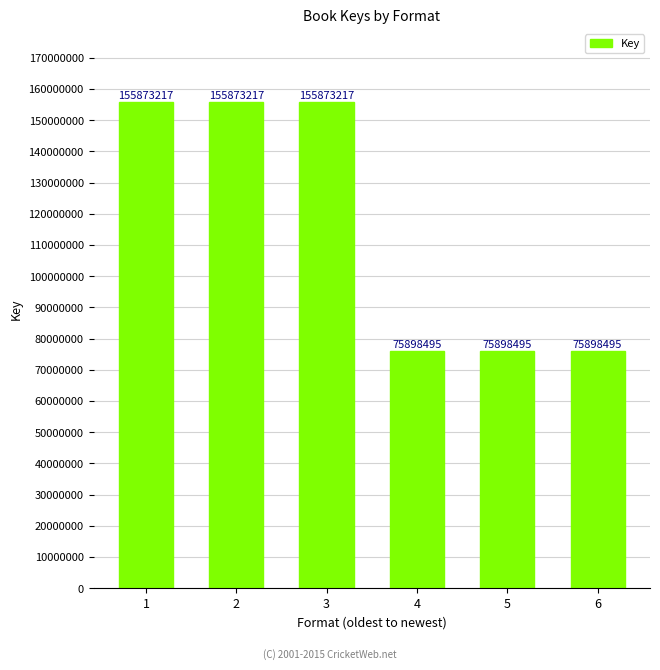

Are the bars horizontal?

No